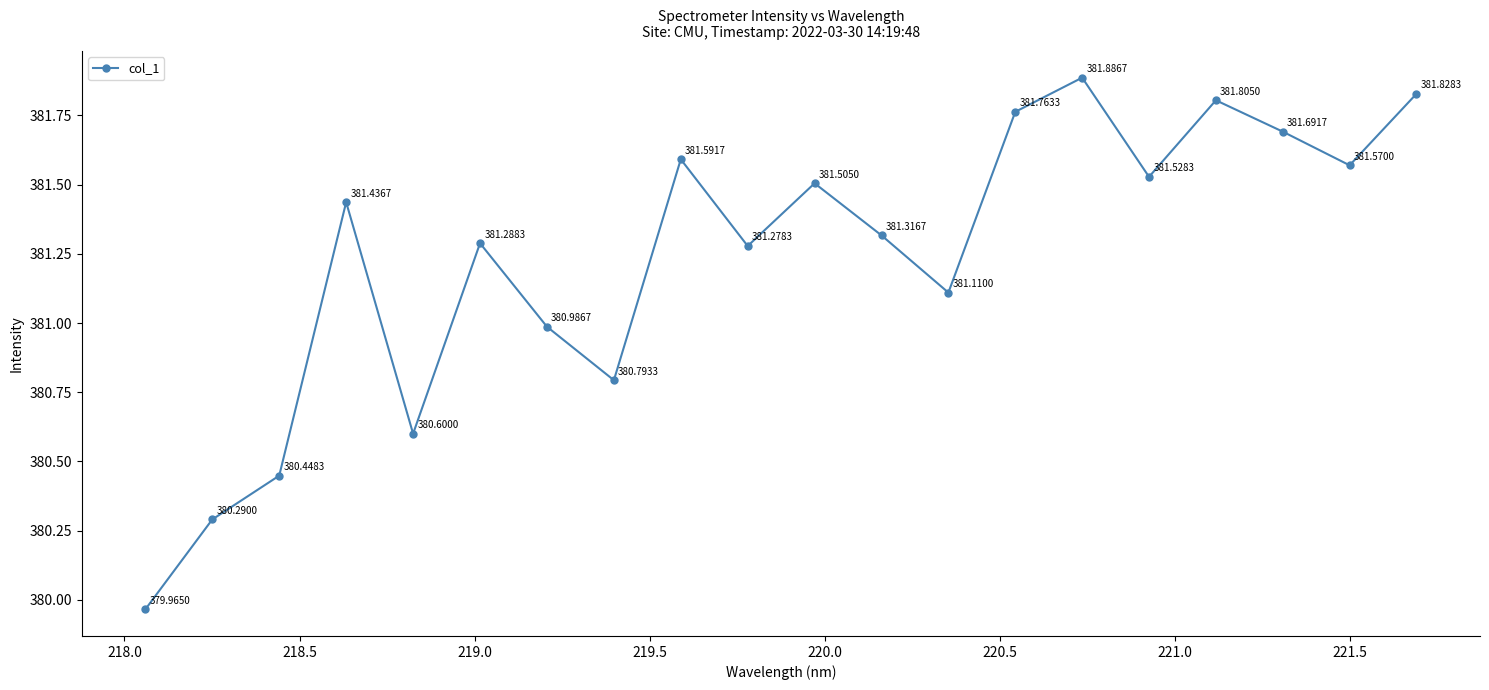

What is the value of the 6th point from the left?

381.3